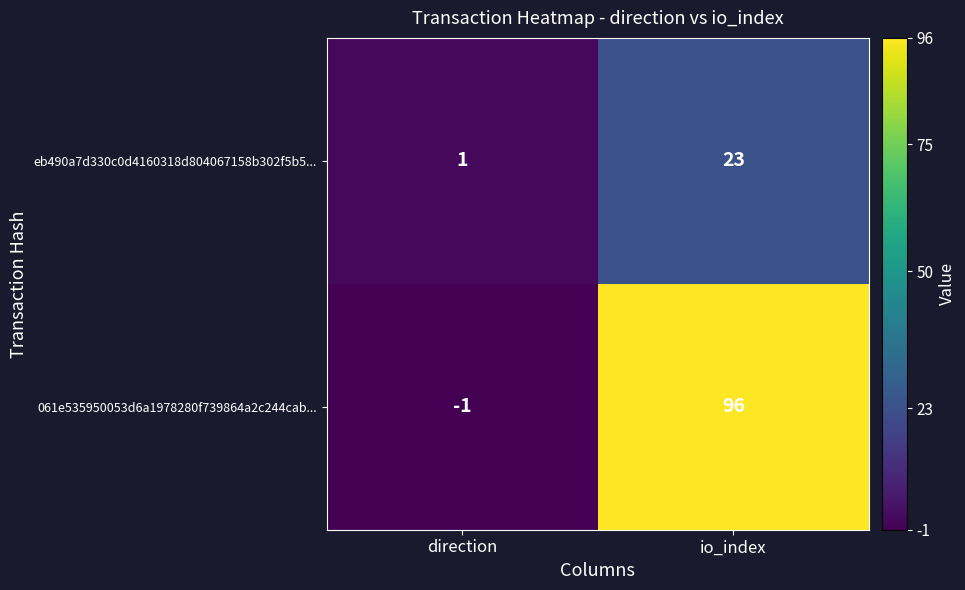

Which category has the highest value across all series?

io_index